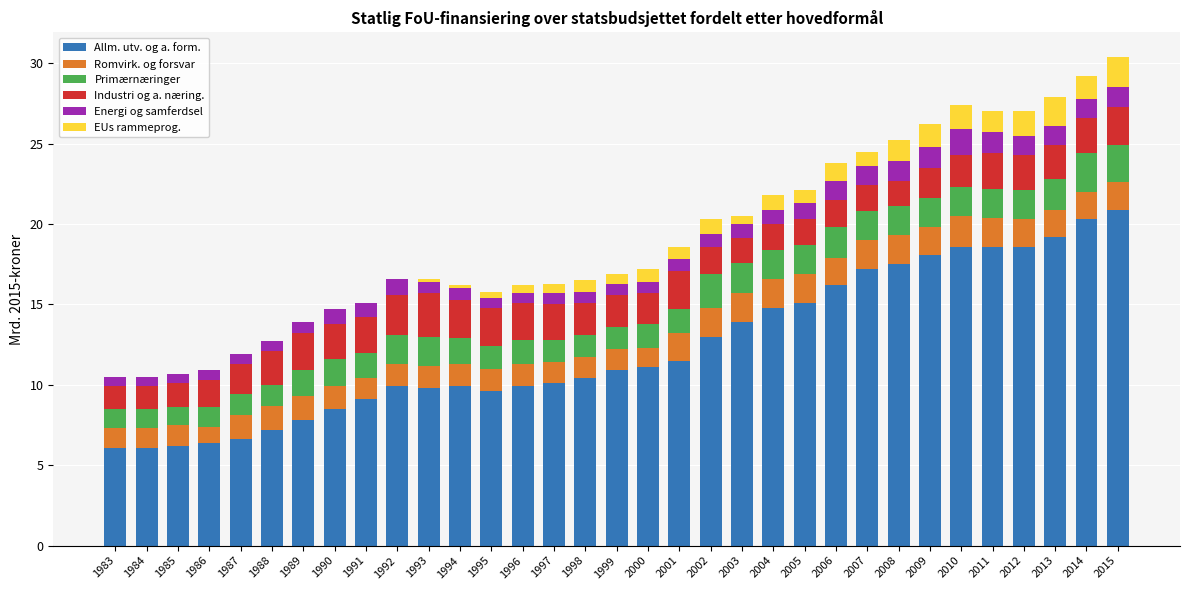

Read the Allm. utv. og a. form. value at 1991.

9.1